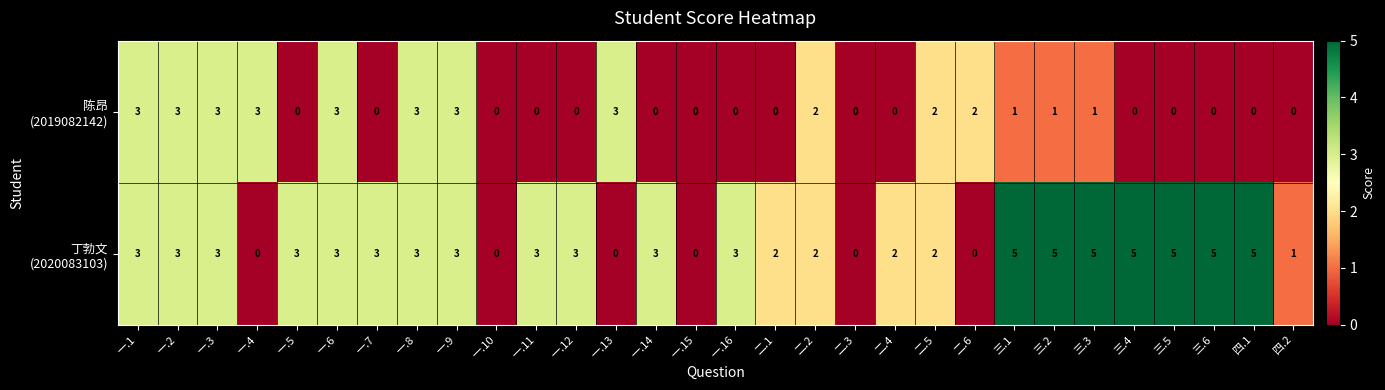

What is the difference between the highest and lowest values at 一.5?

3